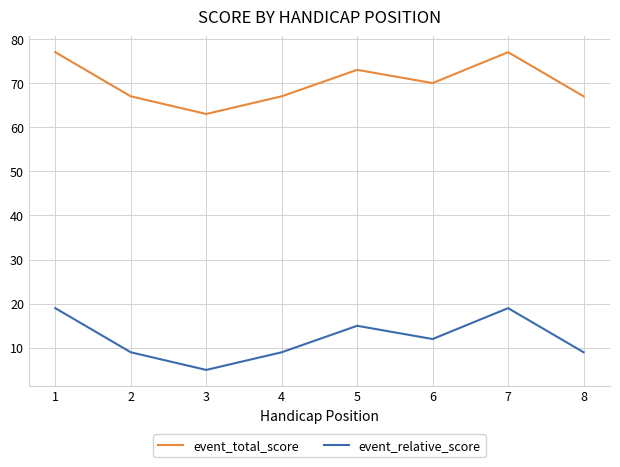

True or false: event_total_score and event_relative_score intersect in this chart.

False